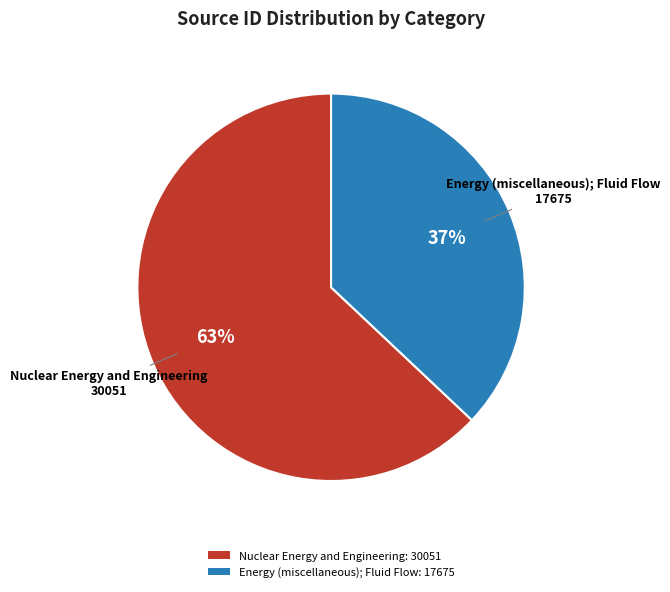

Is there a majority slice in this chart?

Yes